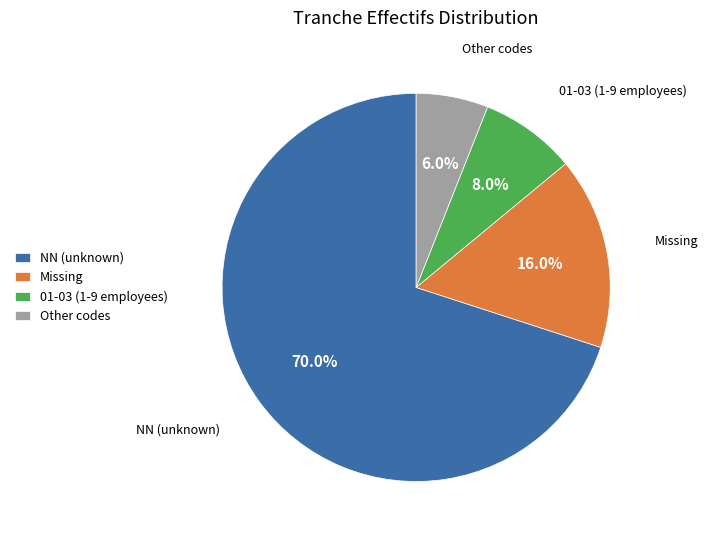

Is there a majority slice in this chart?

Yes